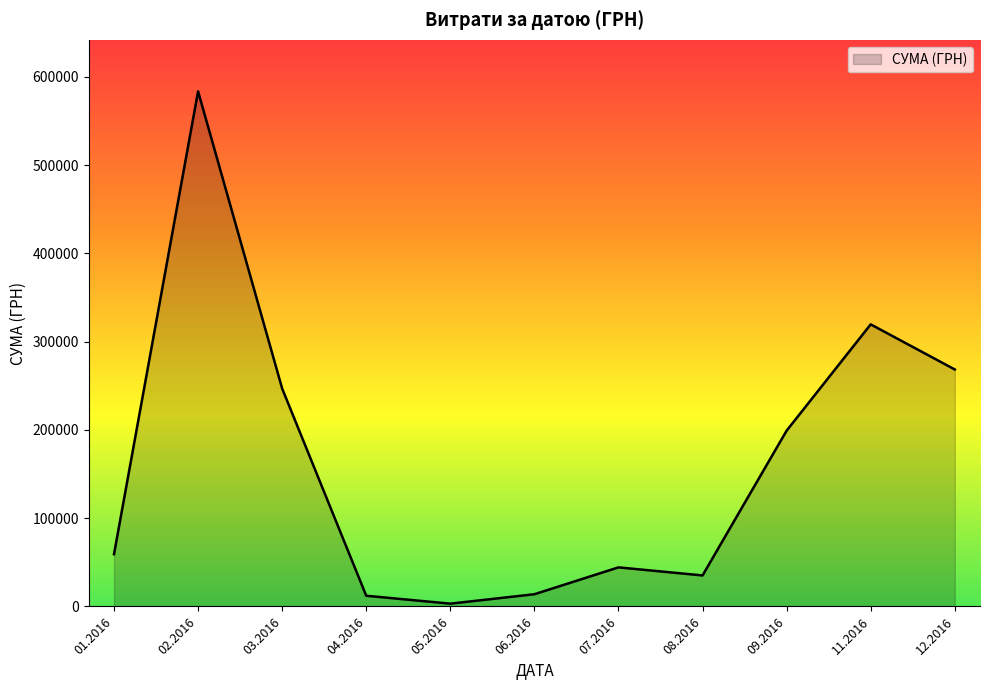

Is it true that the value at 01.2016 is 83108.5?

False